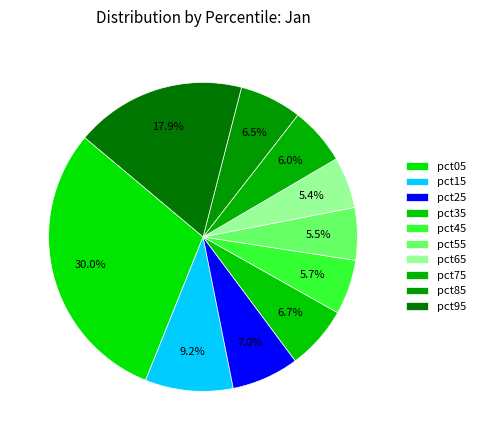

Which slice is the smallest?

pct65